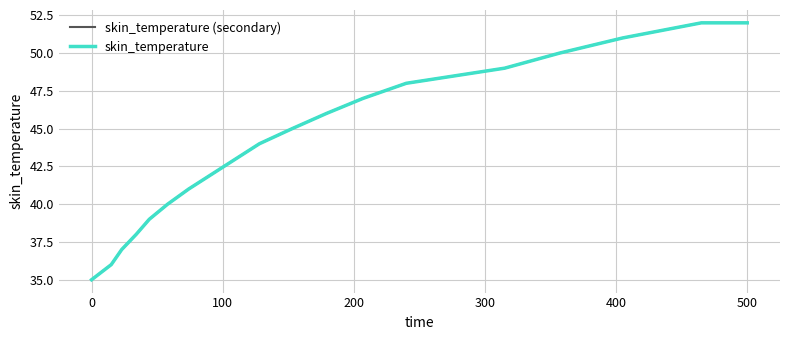

Reading right to left, extract all data points from this chart.

skin_temperature (secondary): 52	52	51	50	49	48	47	46	45	44	43	42	41	40	39	38	37	36	35
skin_temperature: 52	52	51	50	49	48	47	46	45	44	43	42	41	40	39	38	37	36	35